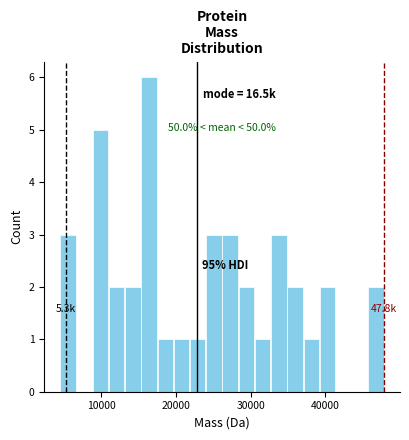

Read against the x-axis, roughly where is the centre of the tallest bar?

16000